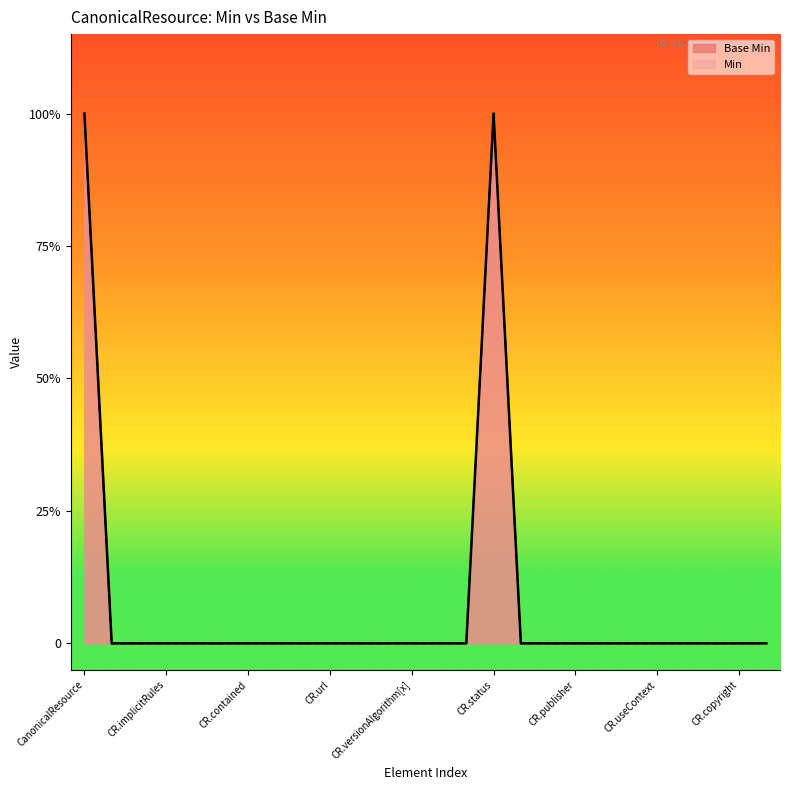

What is the difference between the maximum and minimum values?

1